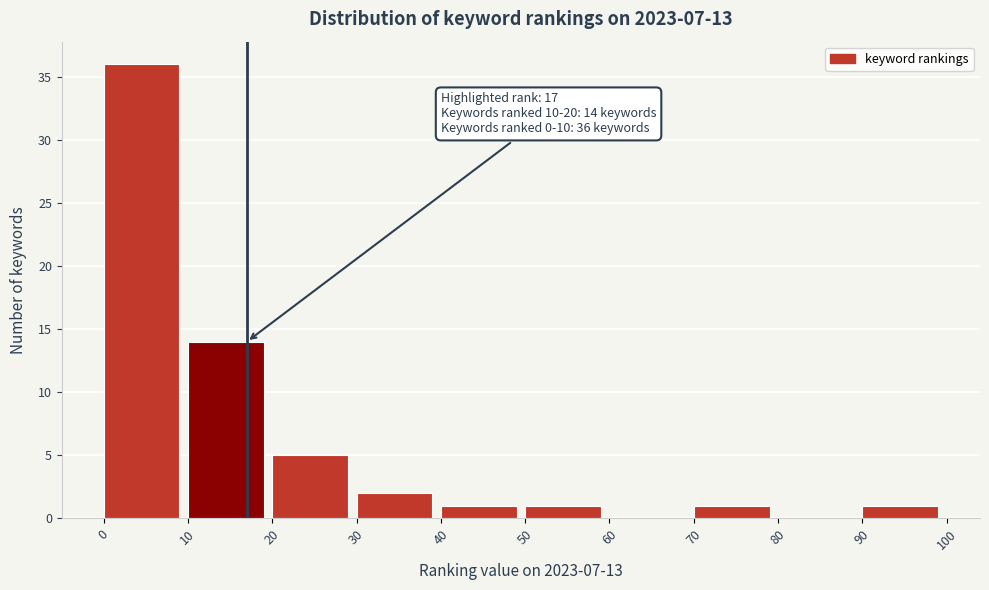

Over which range of the x-axis is the bar tallest?

0 to 10